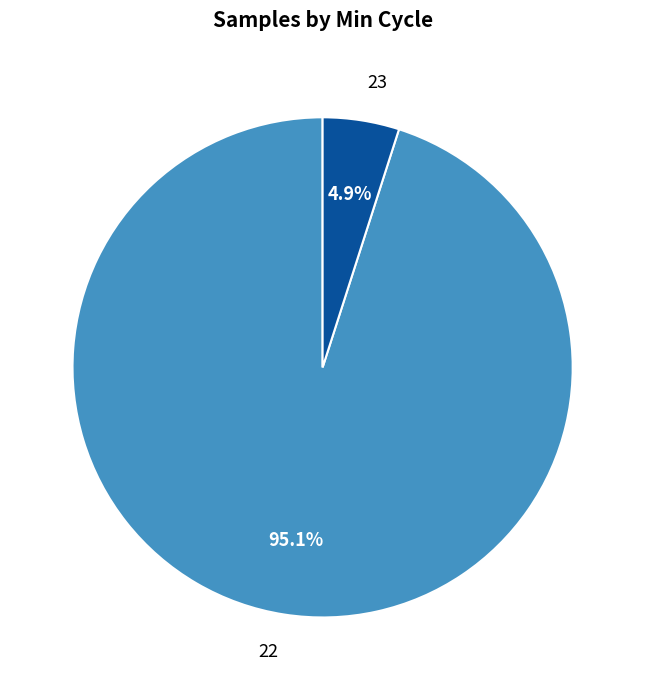

What percentage is the 22 slice, to the nearest percent?

95%